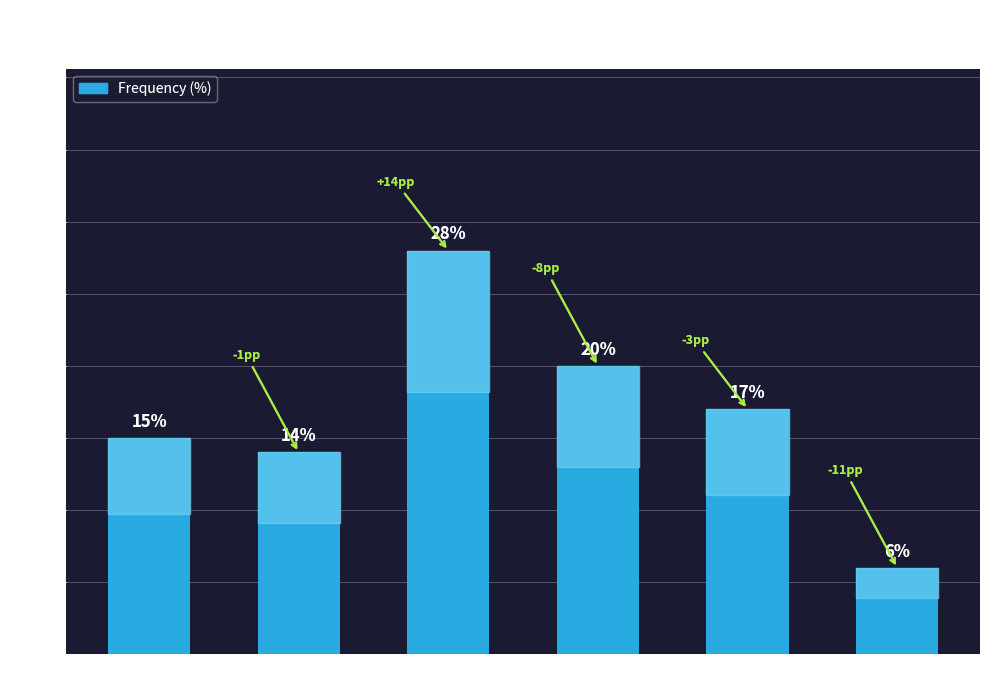

Approximately how many times larger is the value at 2 compared to 3?

0.5